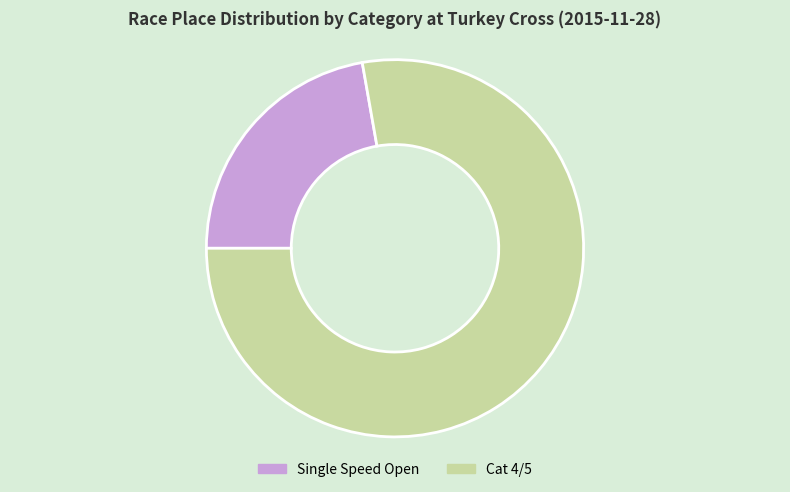

Which category has the smallest portion of the pie?

Single Speed Open